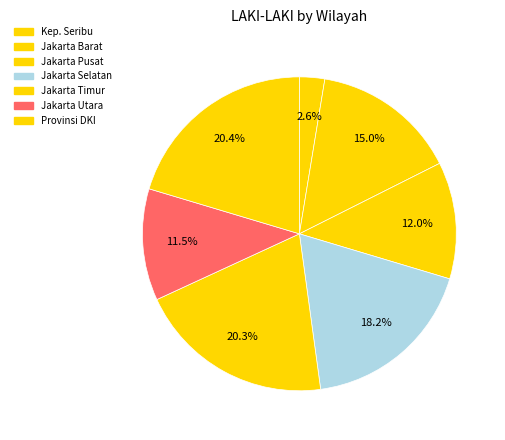

Rank the categories by value from highest to lowest.

PROVINSI DKI JAKARTA, KOTA ADMINISTRASI JAKARTA TIMUR, KOTA ADMINISTRASI JAKARTA SELATAN, KOTA ADMINISTRASI JAKARTA BARAT, KOTA ADMINISTRASI JAKARTA PUSAT, KOTA ADMINISTRASI JAKARTA UTARA, KABUPATEN ADMINISTRASI KEPULAUAN SERIBU